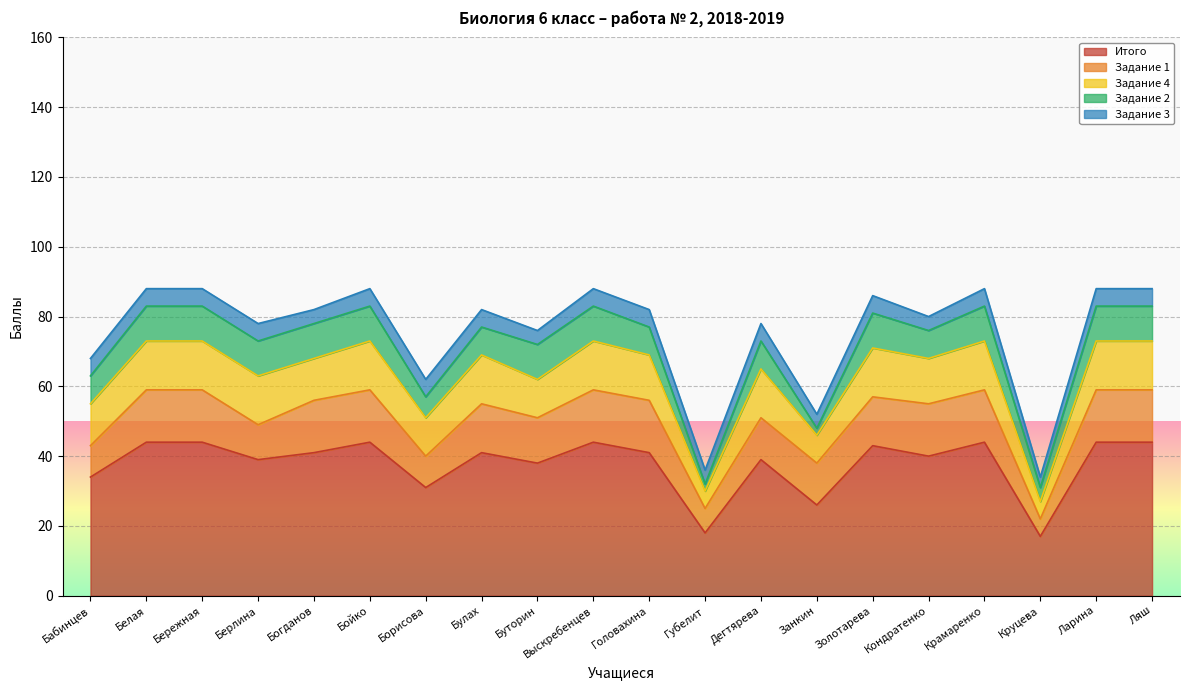

What is the total value across all series at Золотарева?

86